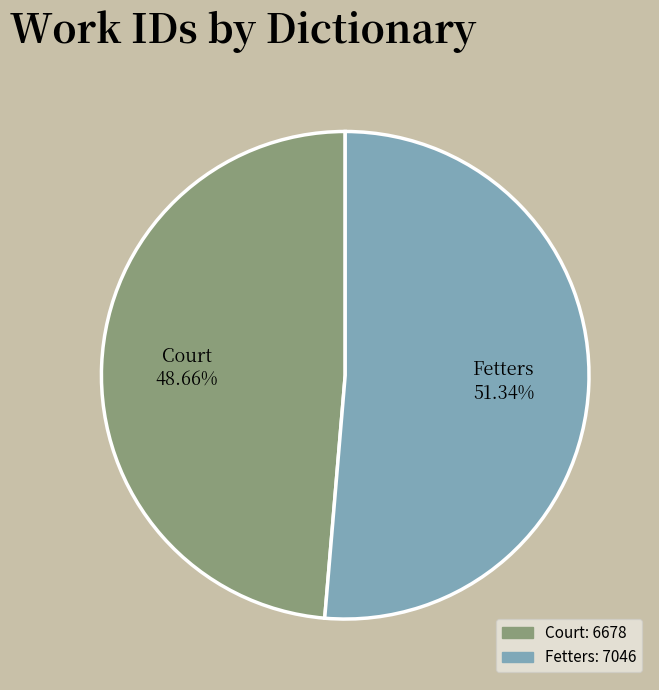

The Court slice represents 49% of the pie. True or false?

True